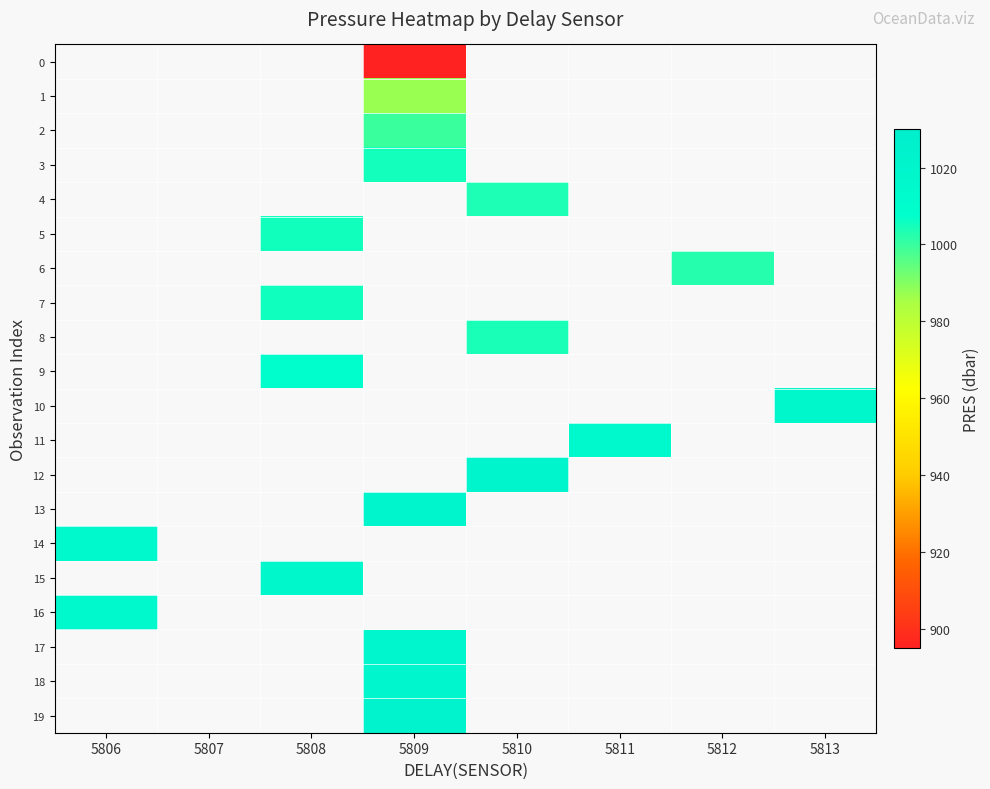

What is the smallest value displayed?

895.4